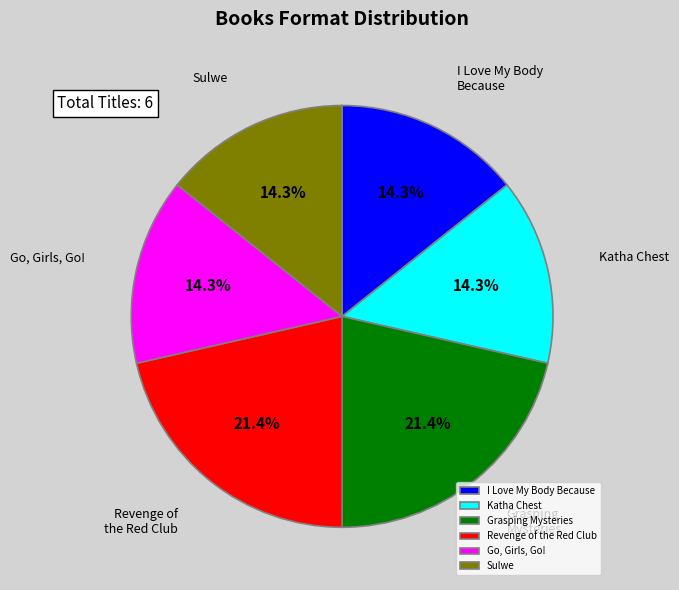

What portion of the pie excludes Grasping Mysteries?

78.6%